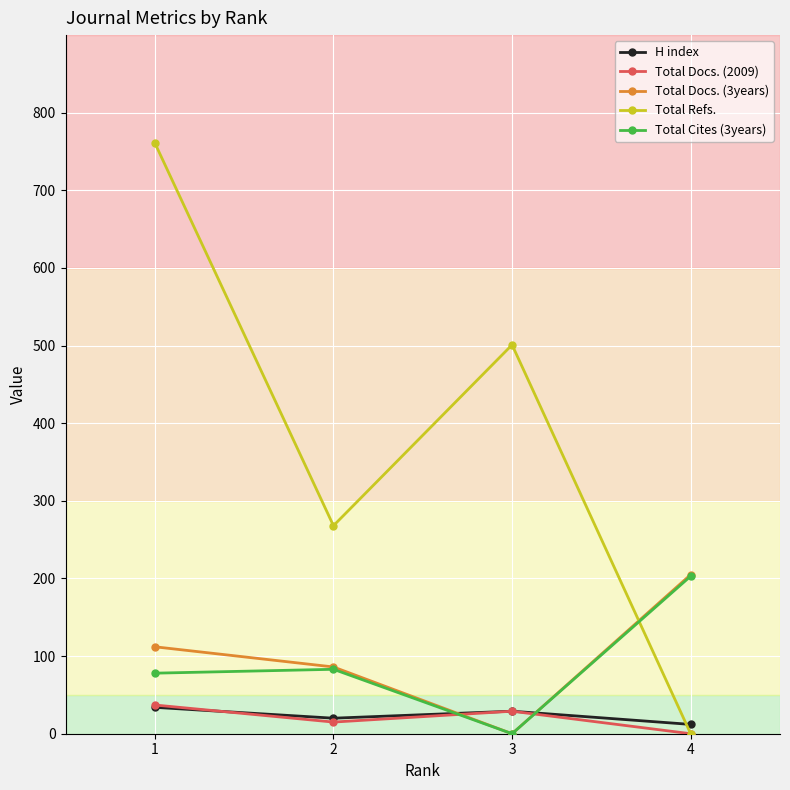

List the labels in order of Total Refs. value, largest first.

1, 3, 2, 4